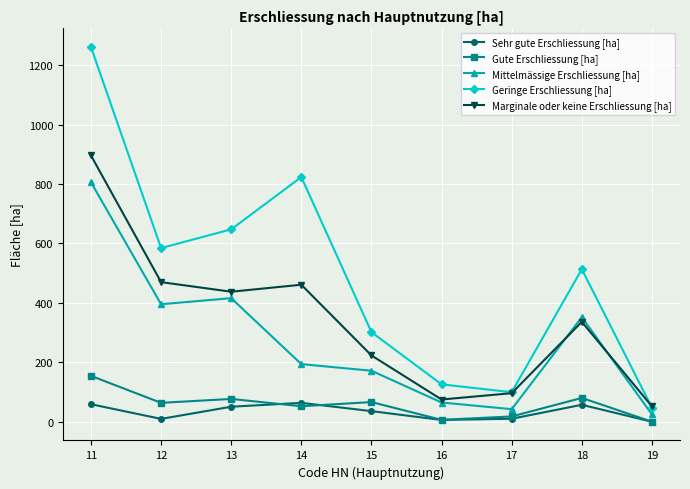

Which series has the largest total across all categories?

Geringe Erschliessung [ha]